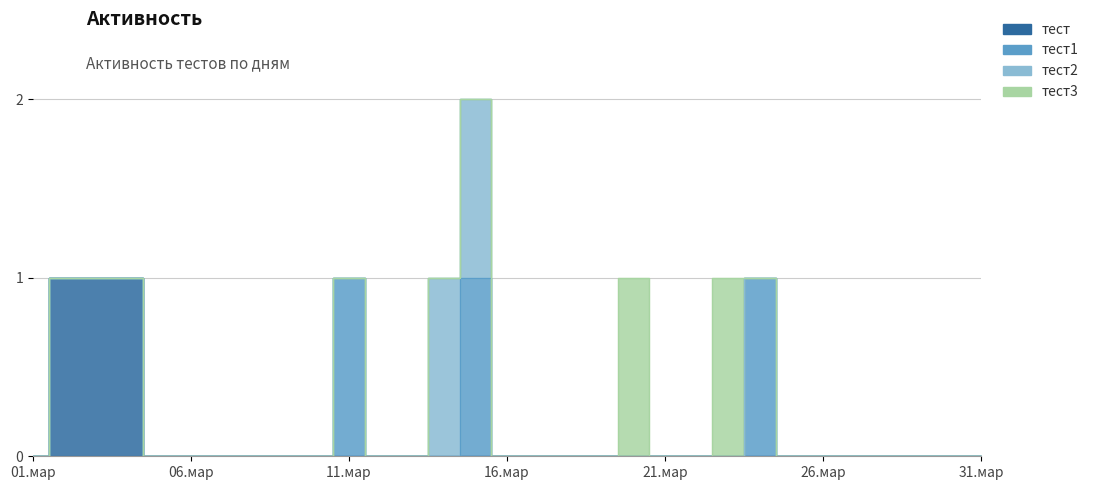

True or false: тест2 has more than 2 interior local peaks.

False